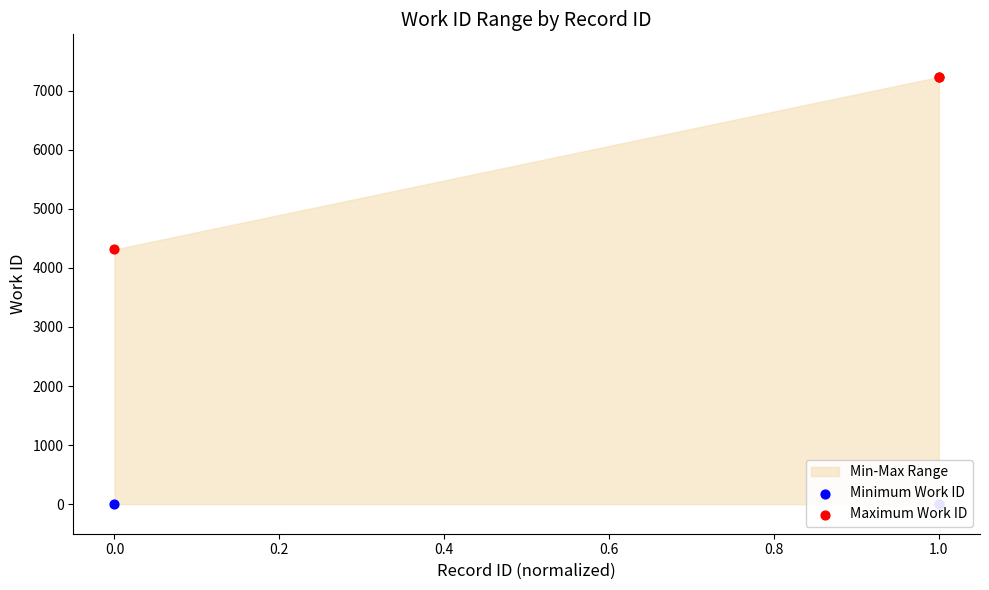

Which series has the largest Y range (max minus min)?

Maximum Work ID